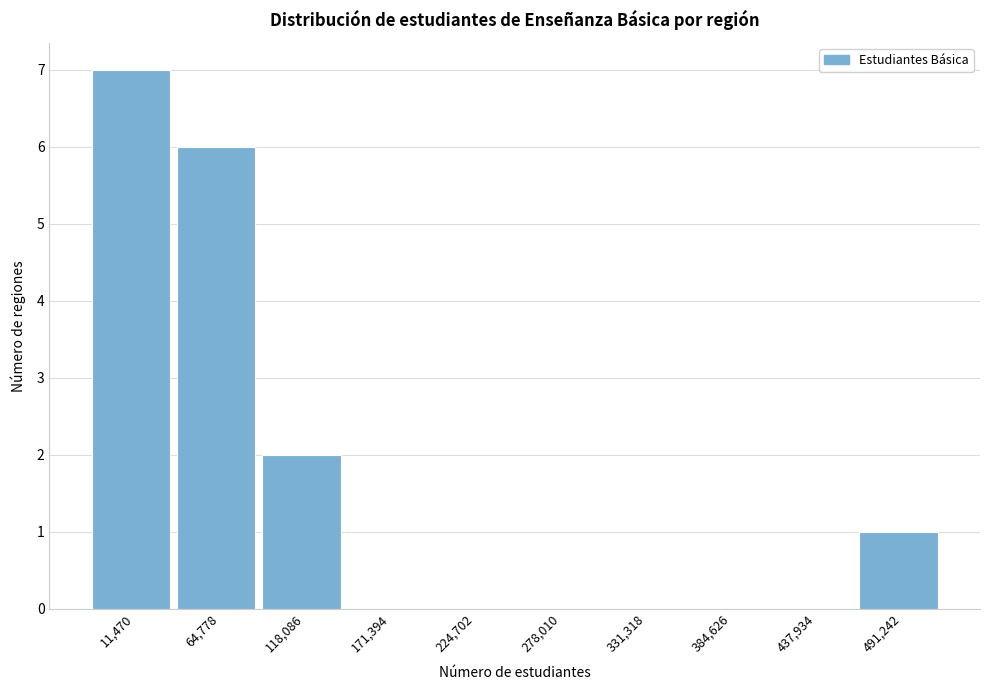

Reading right to left, extract all data points from this chart.

491,242=1	437,934=0	384,626=0	331,318=0	278,010=0	224,702=0	171,394=0	118,086=2	64,778=6	11,470=7